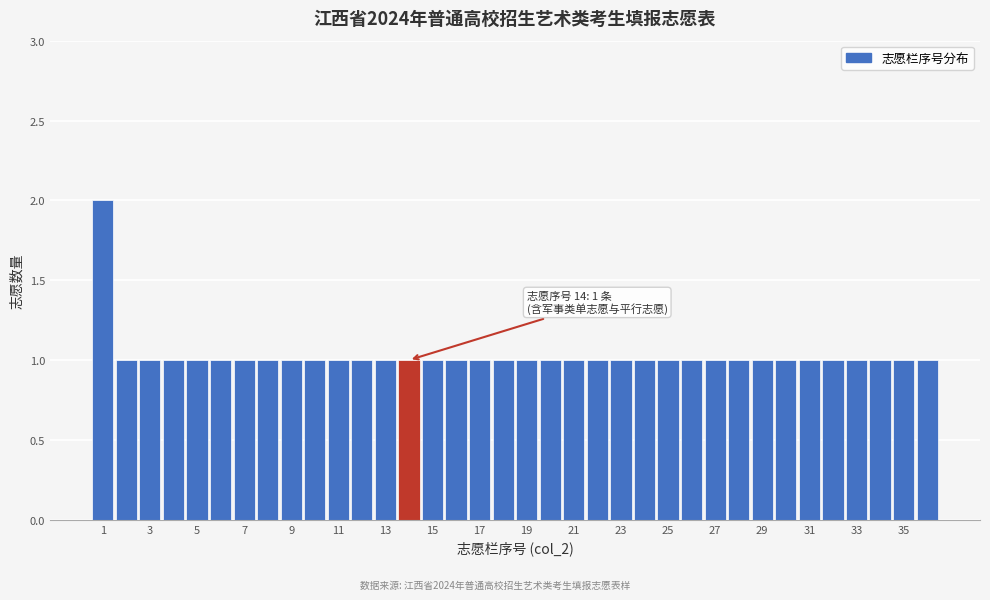

Which range on the x-axis has the tallest bar?

0.5 to 1.5